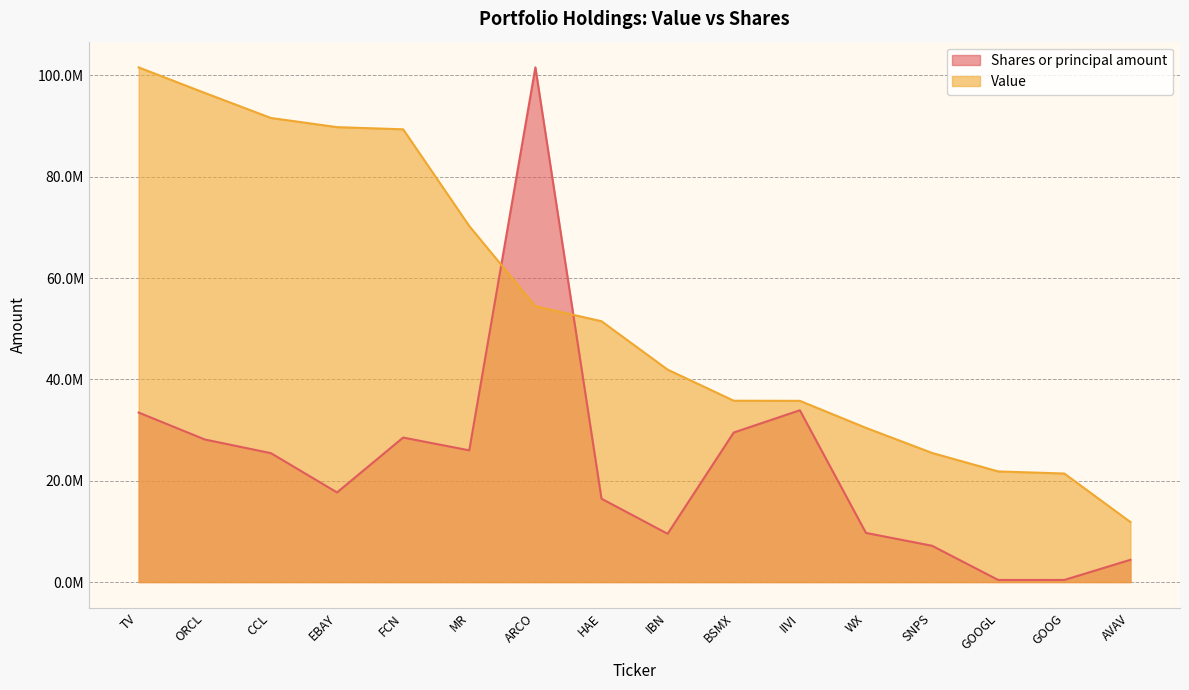

What is the average value of the Value series?

54354000.0